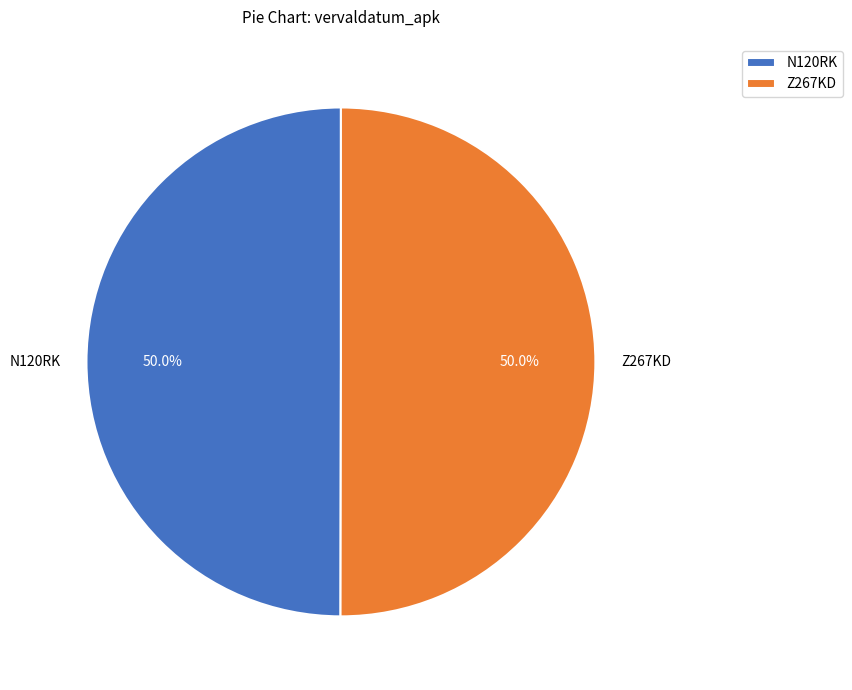

Do Z267KD and N120RK together represent more than half of the pie?

Yes